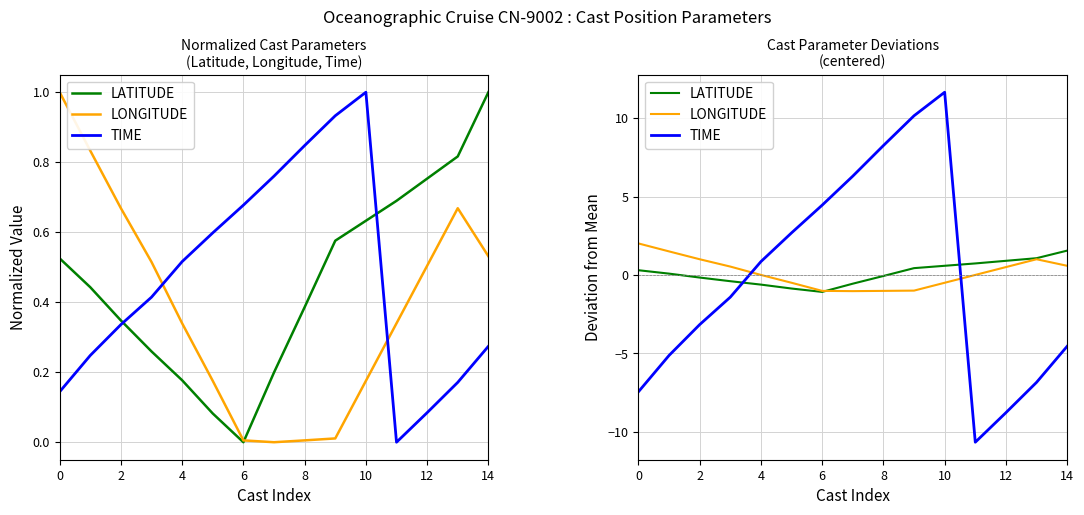

What are all the series names shown in the legend?

LATITUDE, LONGITUDE, TIME